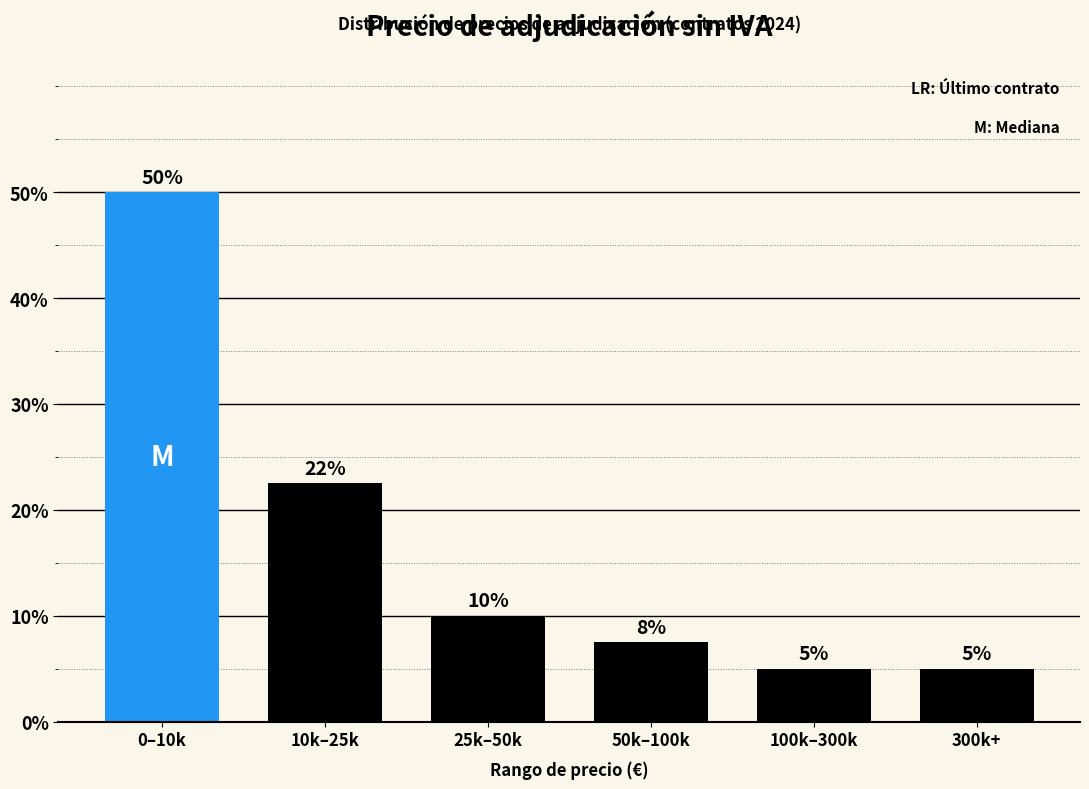

Approximately how many times larger is the value at 0–10k compared to 300k+?

10.0